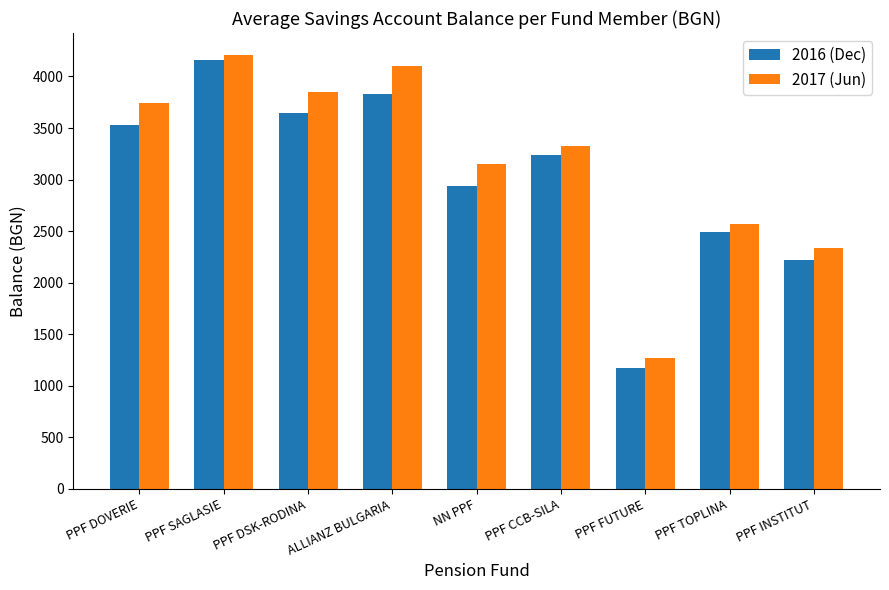

At which label does 2017 (Jun) reach its minimum?

PPF FUTURE